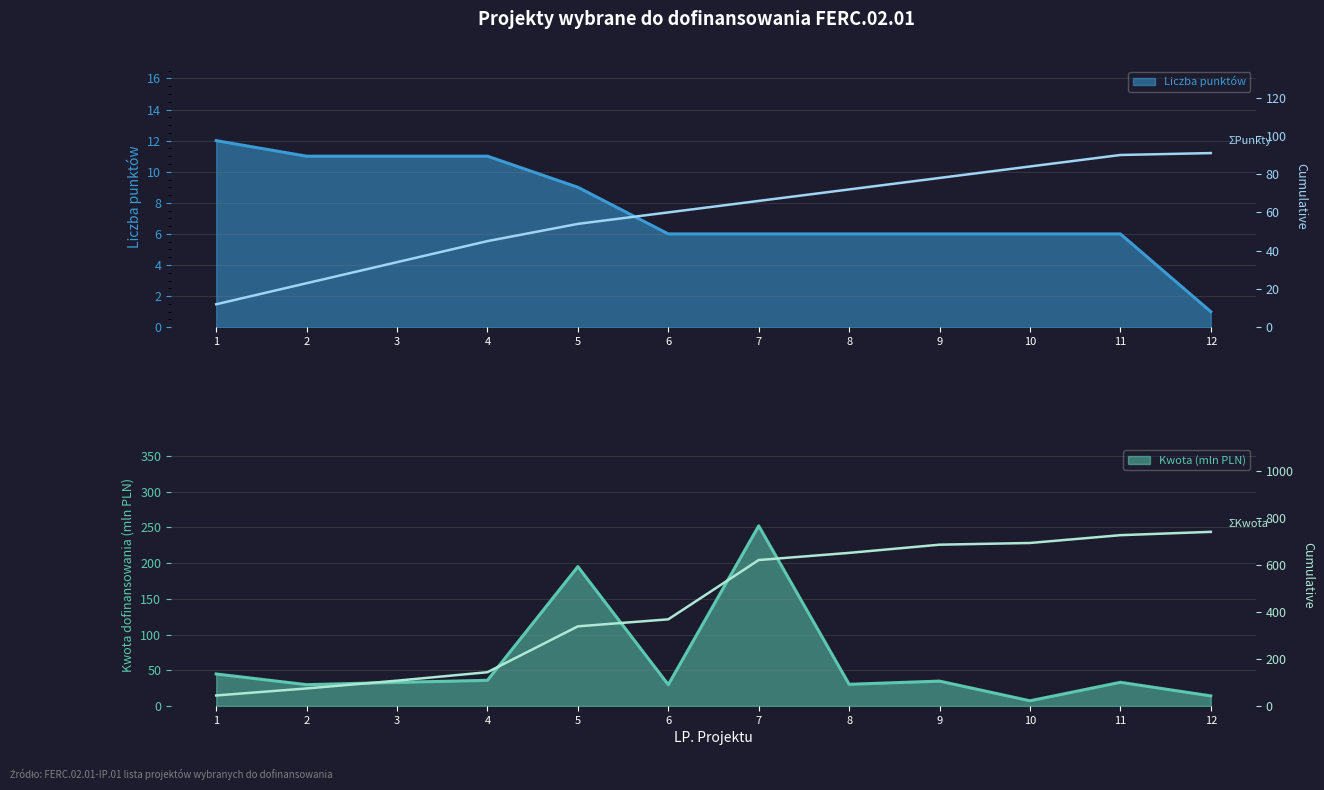

True or false: ΣKwota and ΣPunkty intersect in this chart.

False